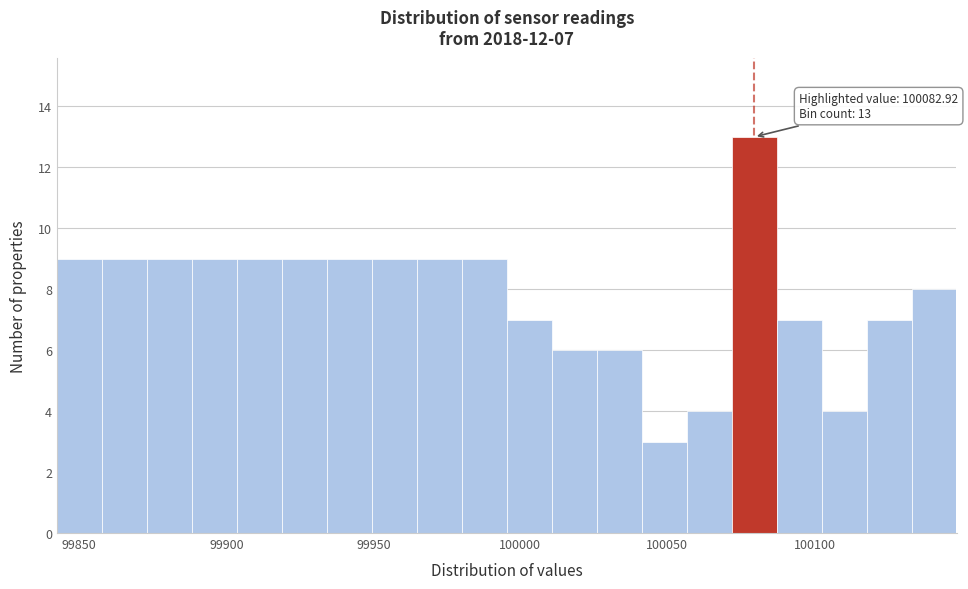

Read against the x-axis, roughly where is the centre of the tallest bar?

100080